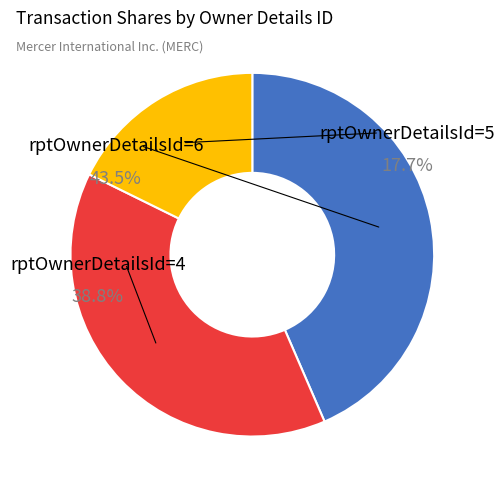

Between rptOwnerDetailsId=5 and rptOwnerDetailsId=6, which is larger?

rptOwnerDetailsId=6